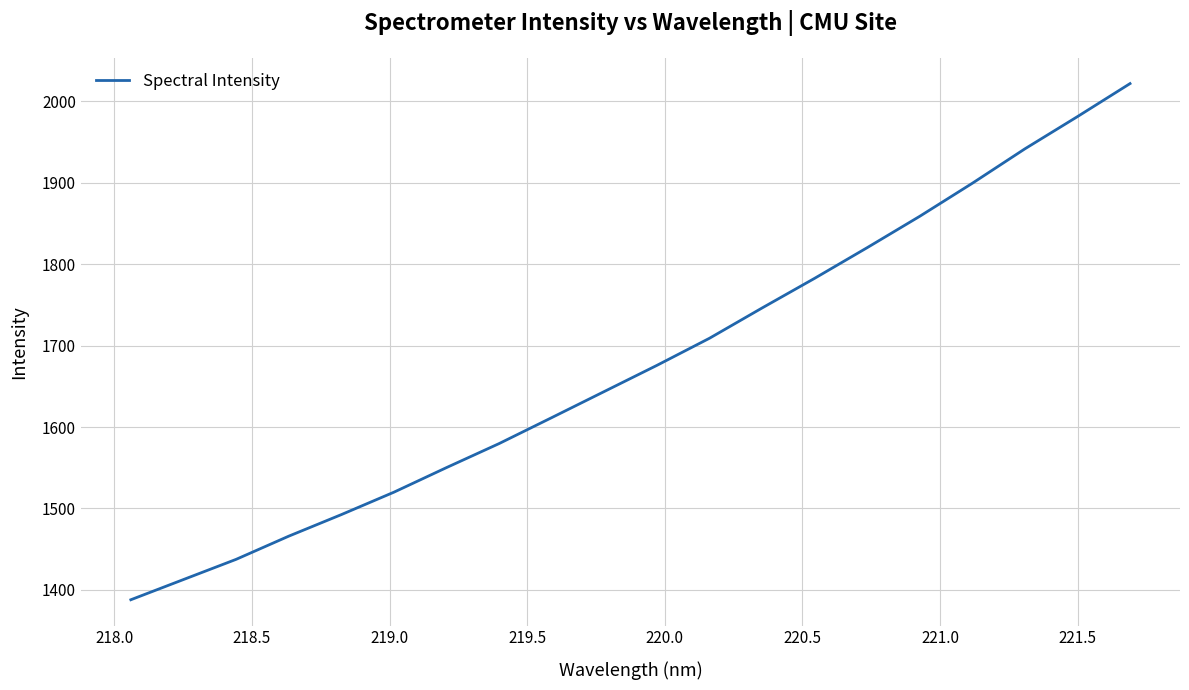

What is the difference between the maximum and minimum values?

633.8